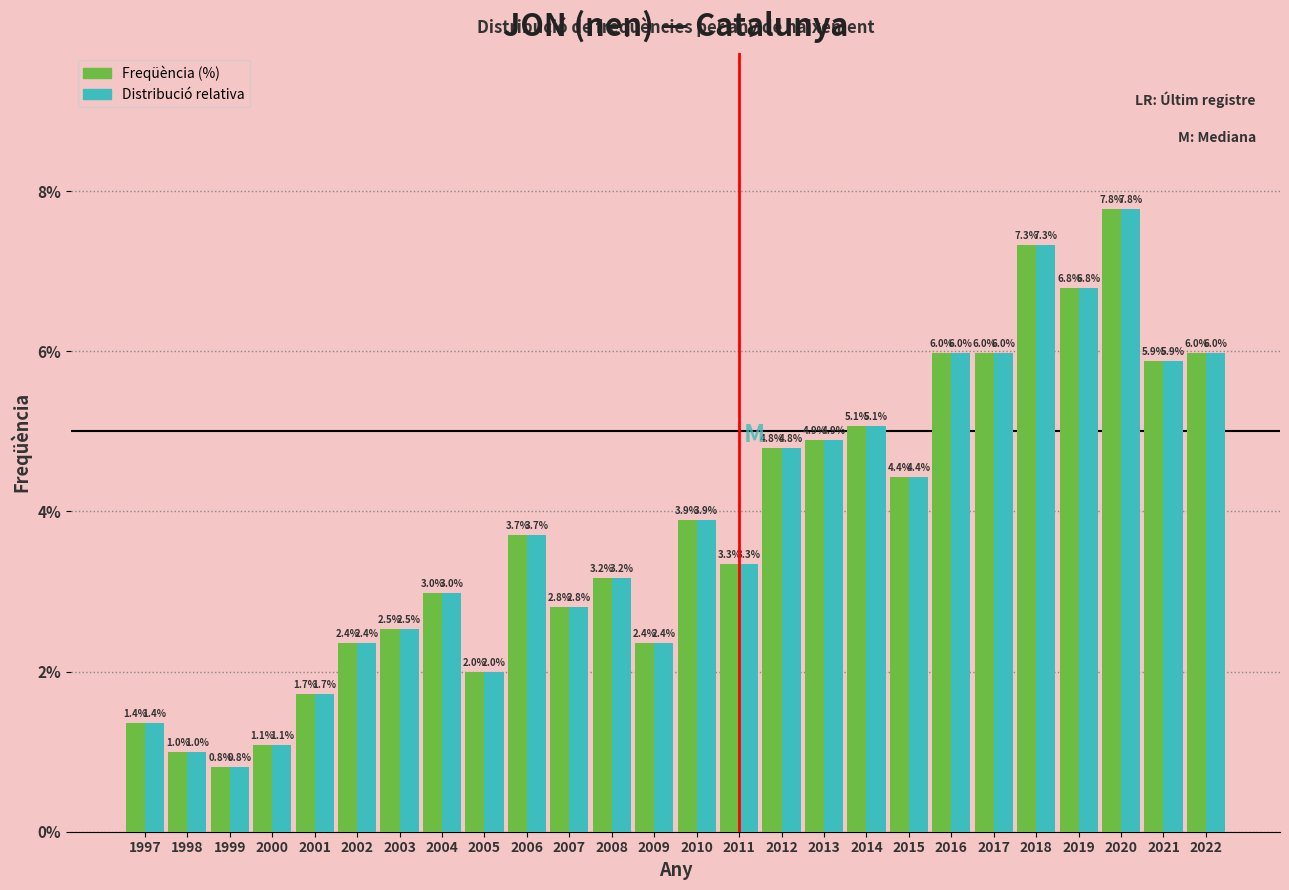

What is the smallest value displayed?

0.8